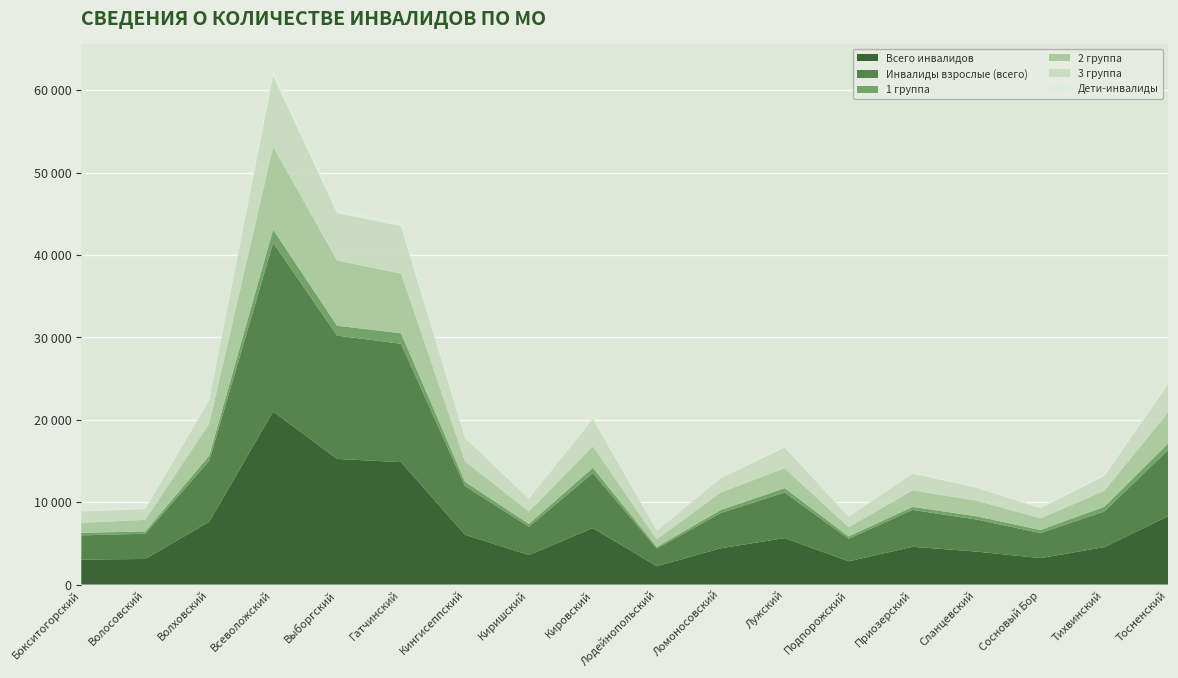

Reading left to right, extract all data points from this chart.

Всего инвалидов: 3023	3104	7606	20990	15241	14851	6041	3571	6849	2220	4401	5638	2817	4579	4000	3201	4541	8298
Инвалиды взрослые (всего): 2944	3060	7404	20479	14968	14366	5907	3447	6669	2143	4275	5529	2732	4476	3889	3042	4332	8058
1 группа: 314	275	621	1607	1195	1278	528	336	644	195	363	529	287	364	398	370	566	770
2 группа: 1200	1408	3872	10070	7914	7241	2464	1506	2594	924	2127	2419	1111	2009	1884	1410	1940	3798
3 группа: 1385	1318	2875	8597	5768	5767	2843	1587	3370	1022	1756	2509	1300	2032	1583	1245	1805	3445
Дети-инвалиды: 124	103	238	716	364	565	206	142	241	79	155	181	119	174	135	176	230	285